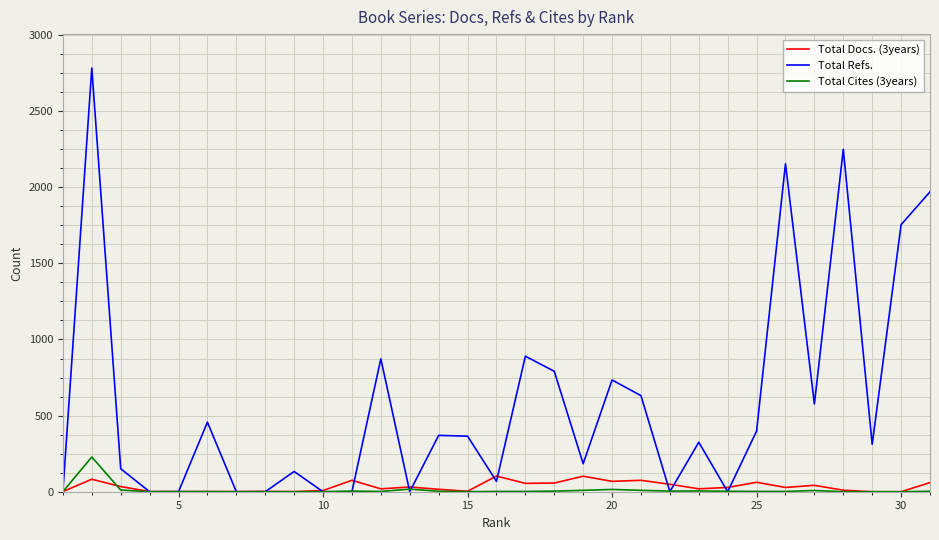

Rank the series by their maximum value, from highest to lowest.

Total Refs., Total Cites (3years), Total Docs. (3years)